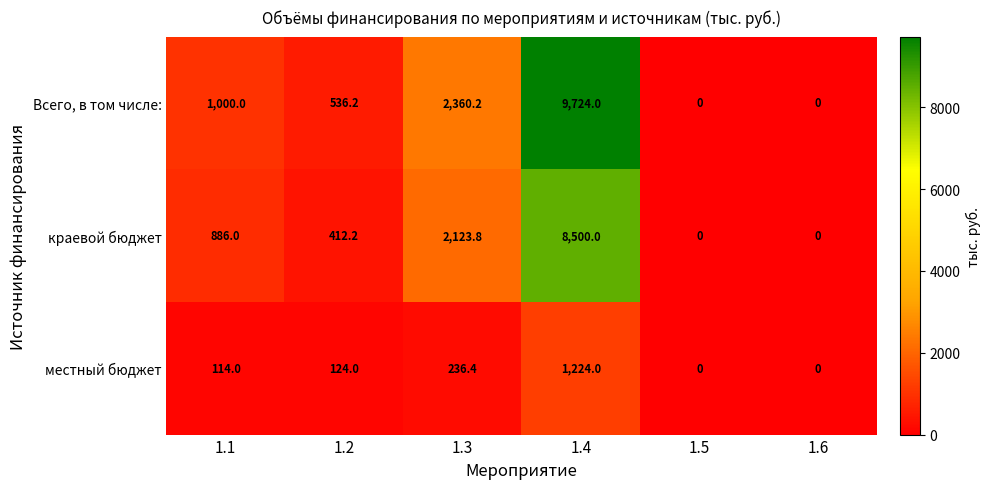

List the series in order of their peak value, highest first.

Всего, в том числе:, краевой бюджет, местный бюджет